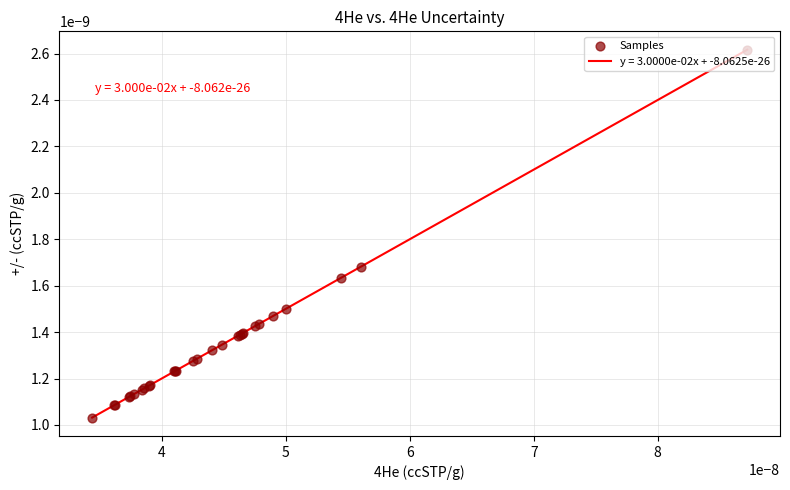

Is this an area chart (filled region under the line)?

No